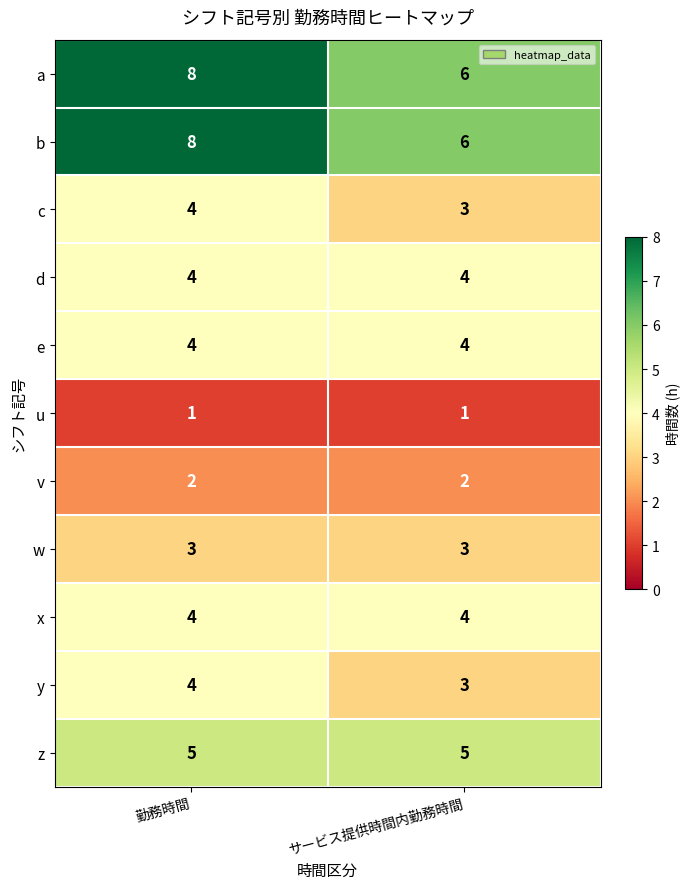

What is the spread (max minus min) of values at サービス提供時間内勤務時間?

5